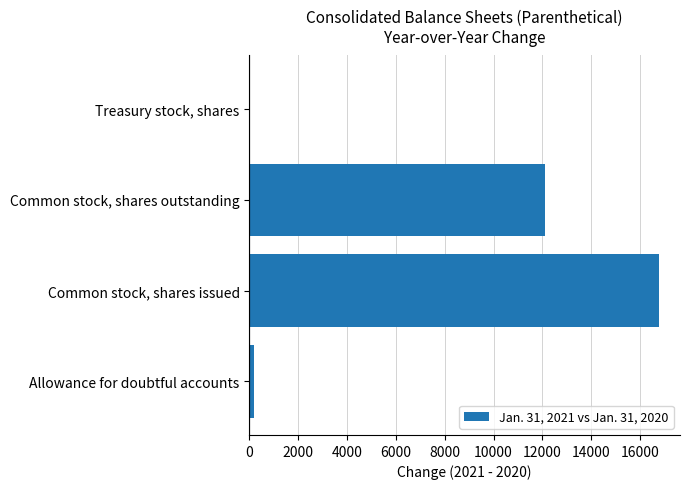

What is the sum of the values at Treasury stock, shares and Common stock, shares outstanding?

12095